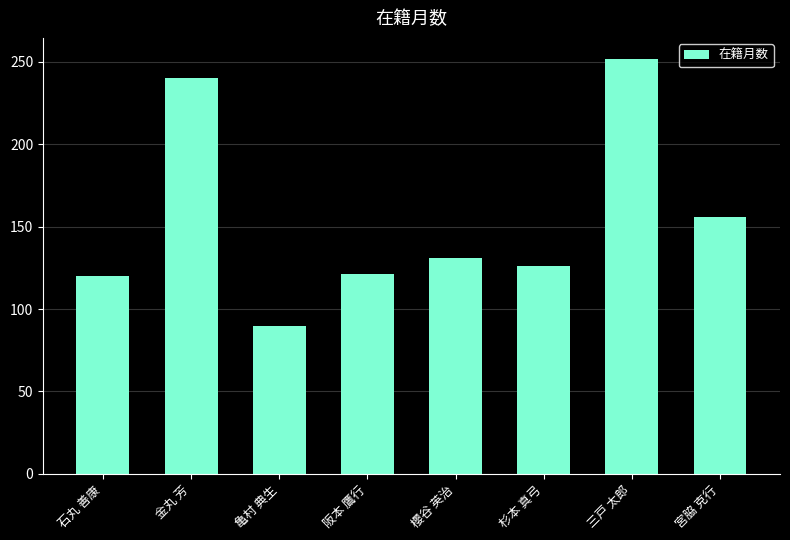

Does the chart contain any negative values?

No